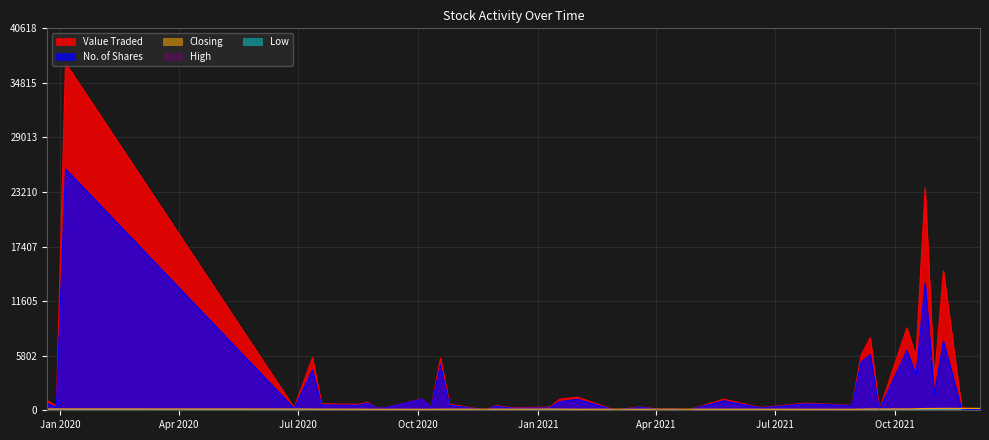

Which series has the largest range (max minus min)?

Value Traded